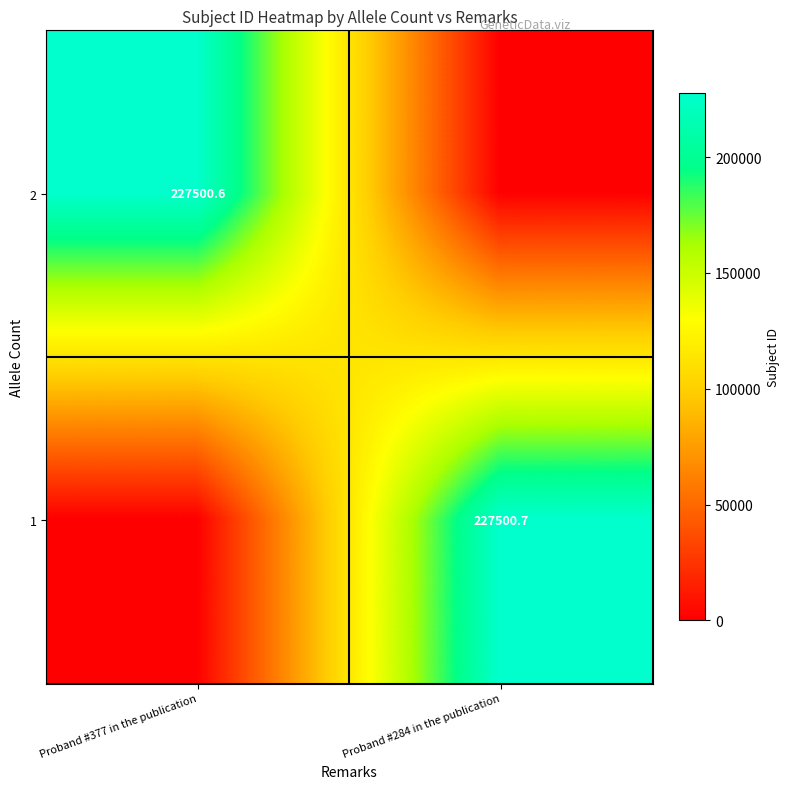

Is the value of 2 at Proband #377 in the publication greater than the value of 1 at Proband #284 in the publication?

No